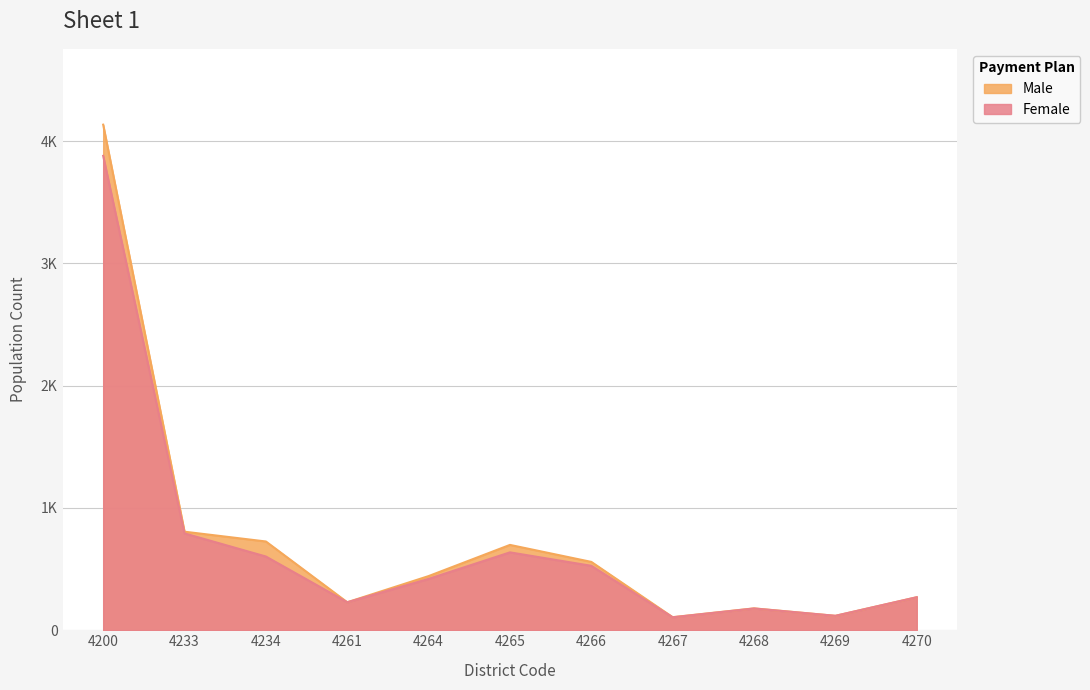

True or false: Male and Female cross at least once.

False